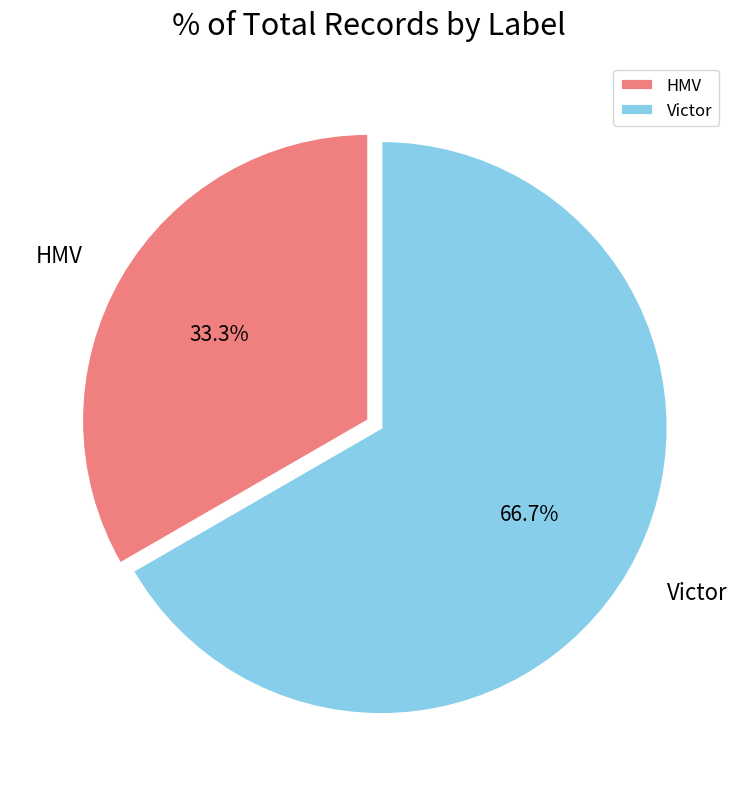

Which slice represents more than half of the pie?

Victor